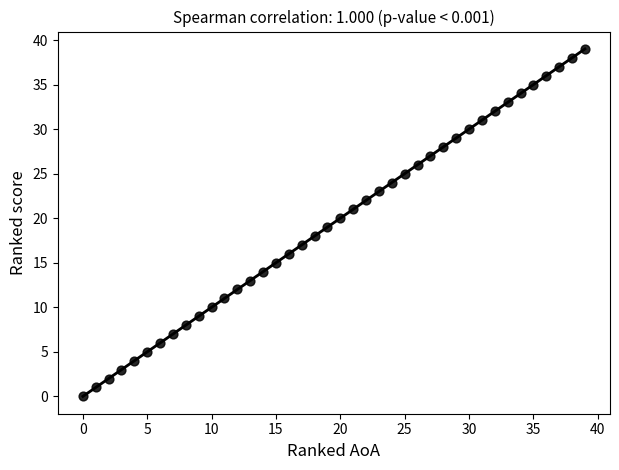

What is the range of Y values (max minus min)?

39